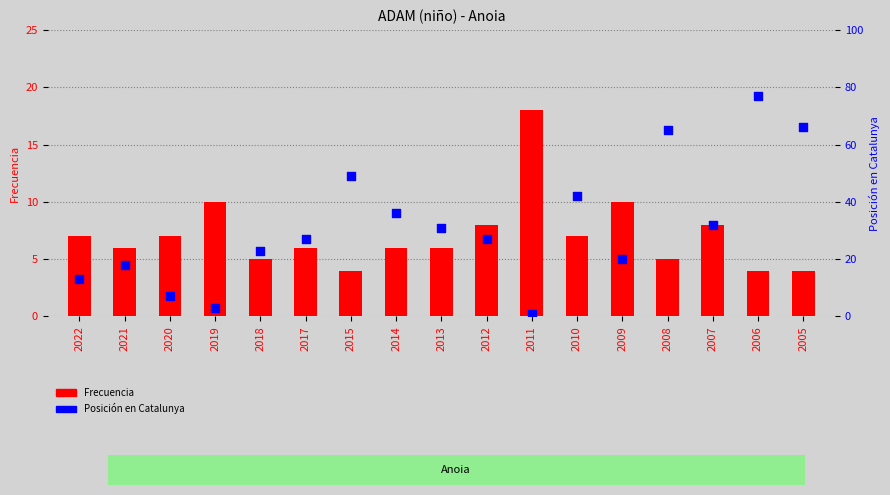

Which series has the largest total across all categories?

Posición en Catalunya